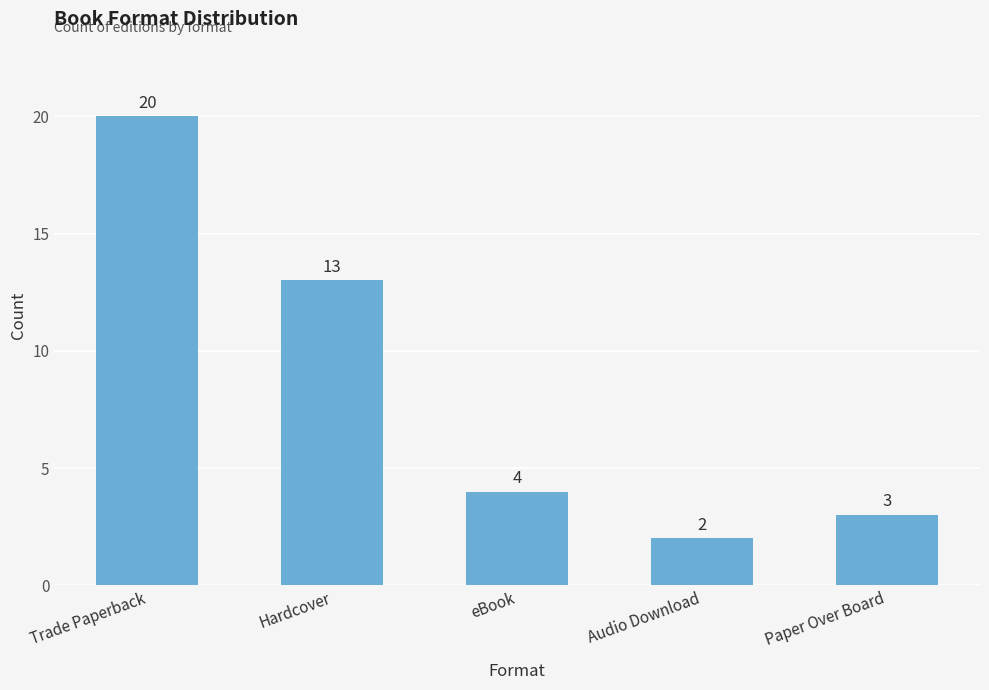

Is it true that the value at Paper Over Board is 3?

True